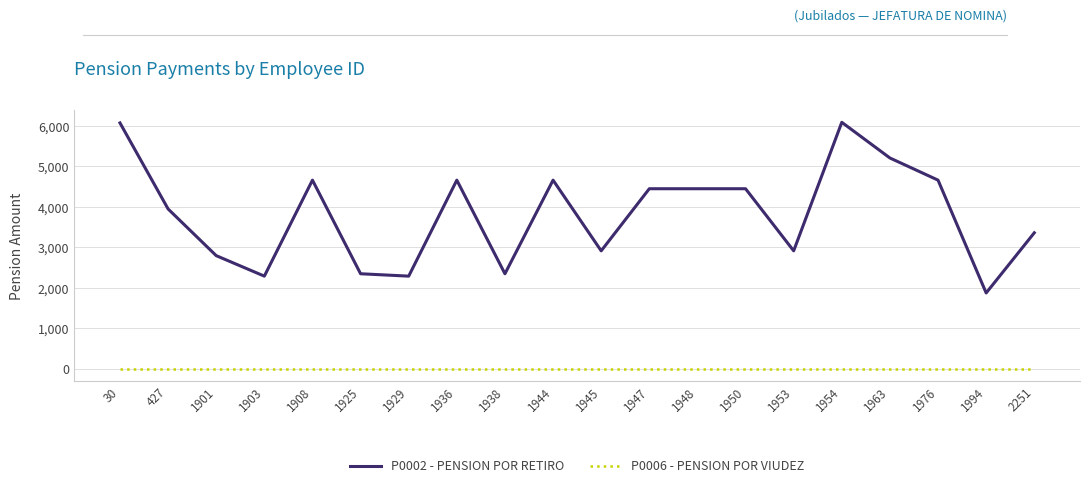

Rank the series by their maximum value, from lowest to highest.

P0006 - PENSION POR VIUDEZ, P0002 - PENSION POR RETIRO